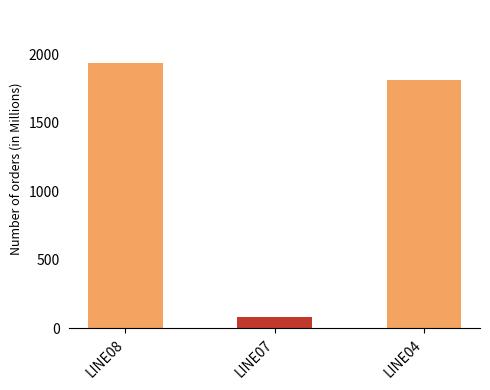

Does the chart contain stacked bars?

No